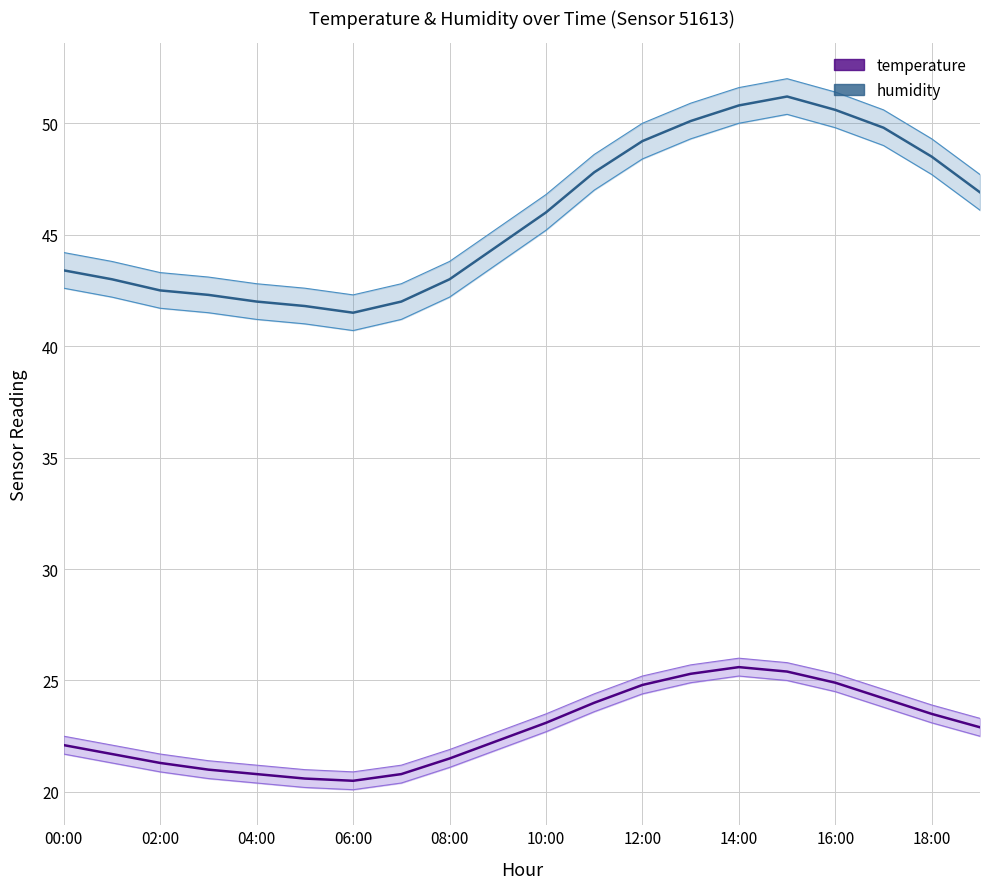

What is the lowest value of the temperature series?

20.5